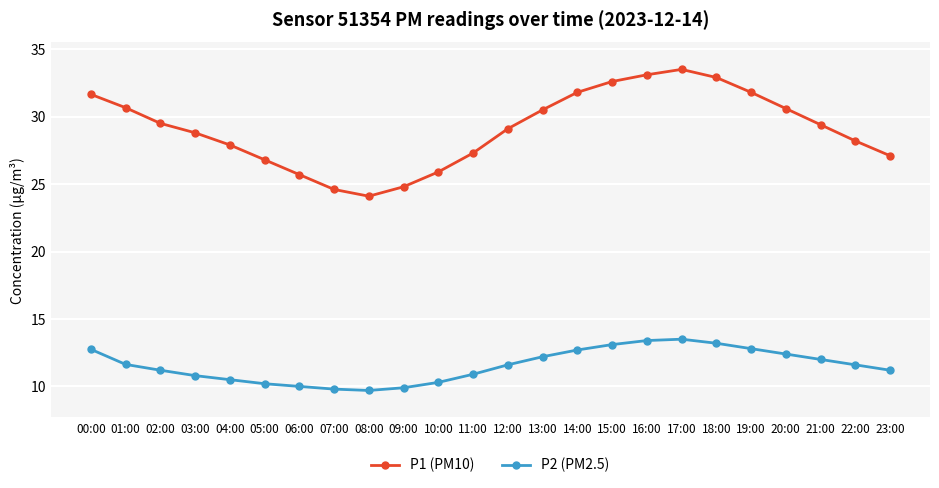

What is the label of the 6th point from the right?

18:00